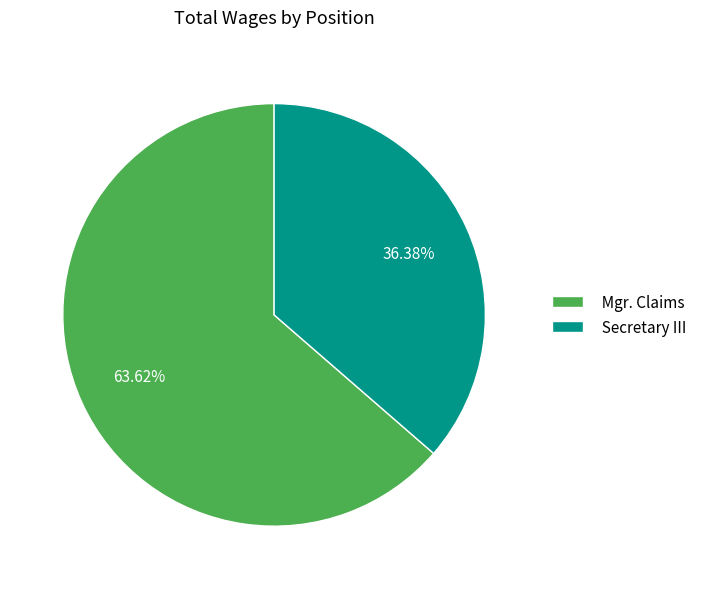

Is it true that Secretary III is 29% of the pie?

False